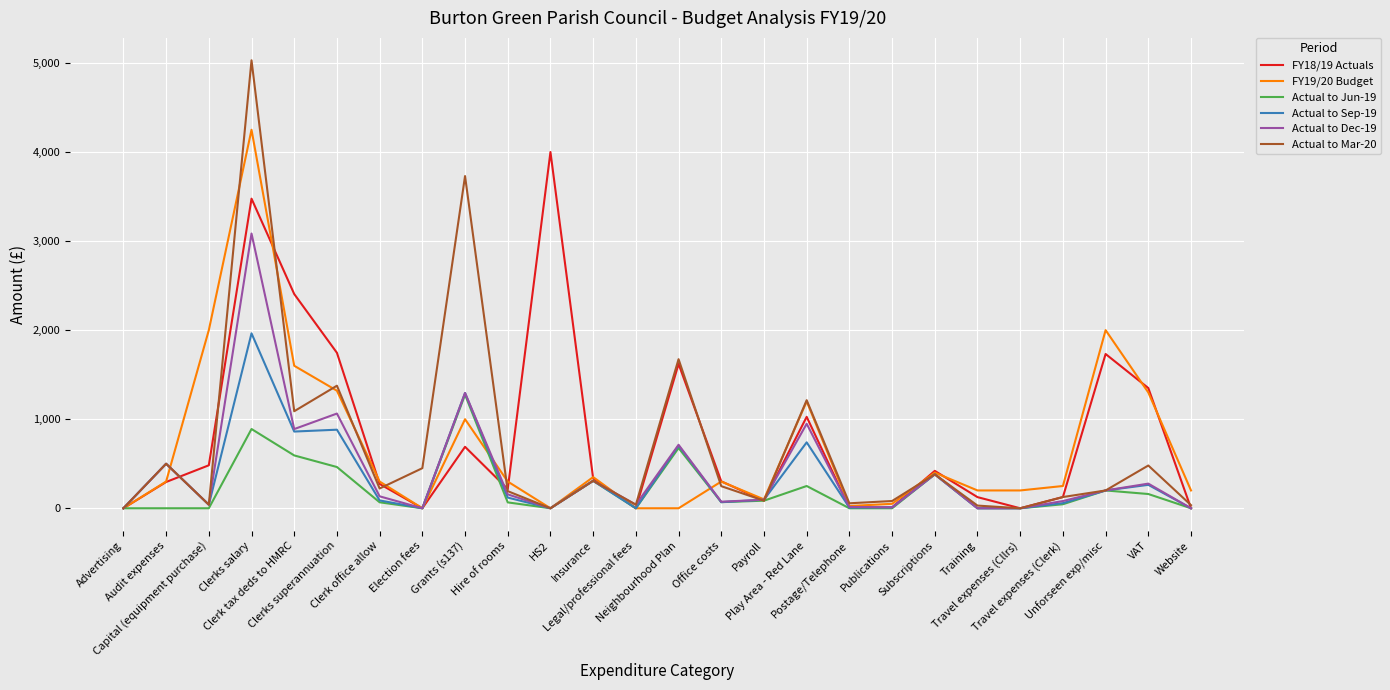

What is the sum of the Actual to Sep-19 values at Audit expenses and Legal/professional fees?

500.0